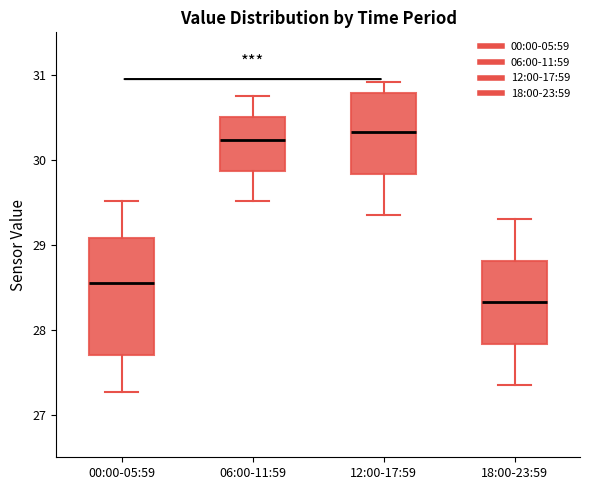

Which box is the tallest, from its lower edge to its upper edge?

00:00-05:59